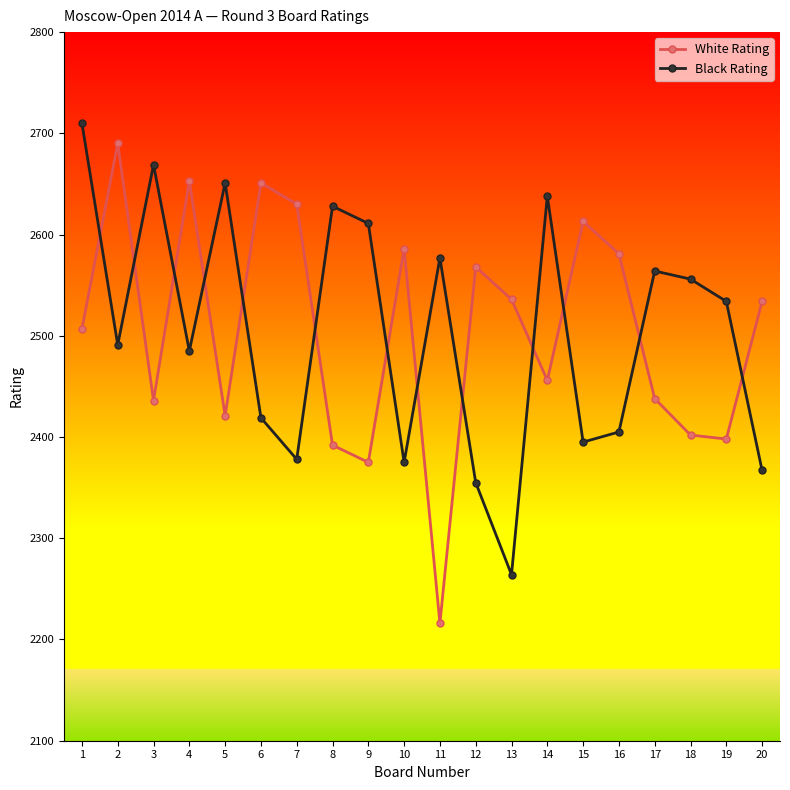

What is the total value across all series at 7?

5008